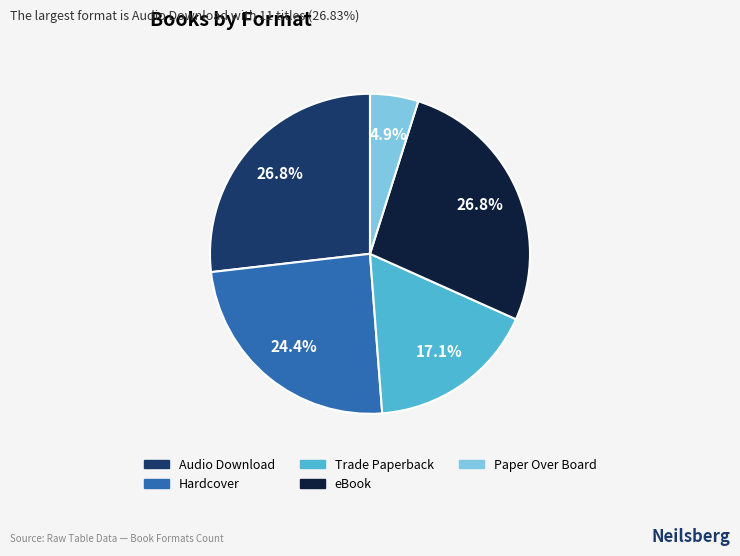

Is there a majority slice in this chart?

No